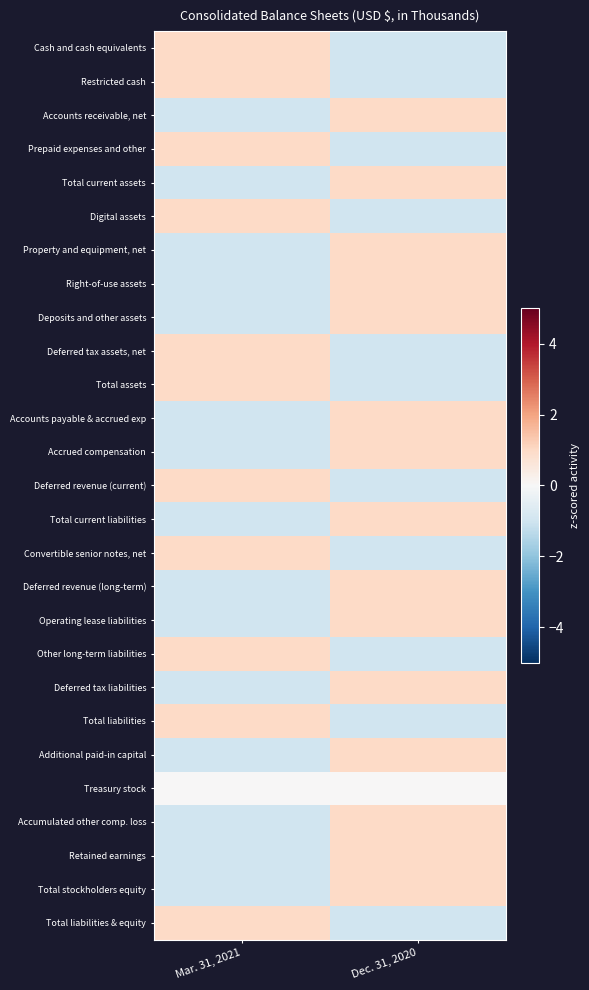

Reading left to right, extract all data points from this chart.

Cash and cash equivalents: Mar. 31, 2021=1	Dec. 31, 2020=-1
Restricted cash: Mar. 31, 2021=1	Dec. 31, 2020=-1
Accounts receivable, net: Mar. 31, 2021=-1	Dec. 31, 2020=1
Prepaid expenses and other: Mar. 31, 2021=1	Dec. 31, 2020=-1
Total current assets: Mar. 31, 2021=-1	Dec. 31, 2020=1
Digital assets: Mar. 31, 2021=1	Dec. 31, 2020=-1
Property and equipment, net: Mar. 31, 2021=-1	Dec. 31, 2020=1
Right-of-use assets: Mar. 31, 2021=-1	Dec. 31, 2020=1
Deposits and other assets: Mar. 31, 2021=-1	Dec. 31, 2020=1
Deferred tax assets, net: Mar. 31, 2021=1	Dec. 31, 2020=-1
Total assets: Mar. 31, 2021=1	Dec. 31, 2020=-1
Accounts payable & accrued exp: Mar. 31, 2021=-1	Dec. 31, 2020=1
Accrued compensation: Mar. 31, 2021=-1	Dec. 31, 2020=1
Deferred revenue (current): Mar. 31, 2021=1	Dec. 31, 2020=-1
Total current liabilities: Mar. 31, 2021=-1	Dec. 31, 2020=1
Convertible senior notes, net: Mar. 31, 2021=1	Dec. 31, 2020=-1
Deferred revenue (long-term): Mar. 31, 2021=-1	Dec. 31, 2020=1
Operating lease liabilities: Mar. 31, 2021=-1	Dec. 31, 2020=1
Other long-term liabilities: Mar. 31, 2021=1	Dec. 31, 2020=-1
Deferred tax liabilities: Mar. 31, 2021=-1	Dec. 31, 2020=1
Total liabilities: Mar. 31, 2021=1	Dec. 31, 2020=-1
Additional paid-in capital: Mar. 31, 2021=-1	Dec. 31, 2020=1
Treasury stock: Mar. 31, 2021=0	Dec. 31, 2020=0
Accumulated other comp. loss: Mar. 31, 2021=-1	Dec. 31, 2020=1
Retained earnings: Mar. 31, 2021=-1	Dec. 31, 2020=1
Total stockholders equity: Mar. 31, 2021=-1	Dec. 31, 2020=1
Total liabilities & equity: Mar. 31, 2021=1	Dec. 31, 2020=-1